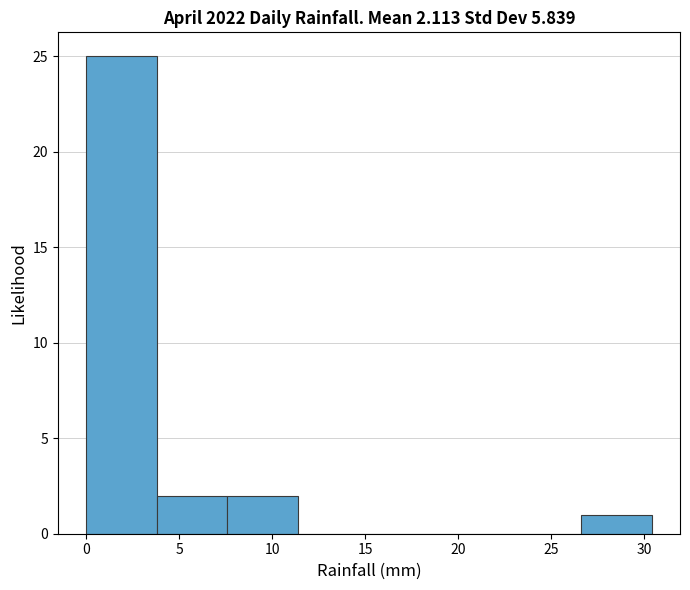

Reading left to right, list every bar in this chart as the range it spans on the x-axis followed by its height. Neither the bar edges nor the heights are printed on the chart, so give them approximately, as read against the axes.

0.0 to 3.8: 25
3.8 to 7.6: 2
7.6 to 11.4: 2
11.4 to 15.2: 0
15.2 to 19.0: 0
19.0 to 22.8: 0
22.8 to 26.6: 0
26.6 to 30.4: 1